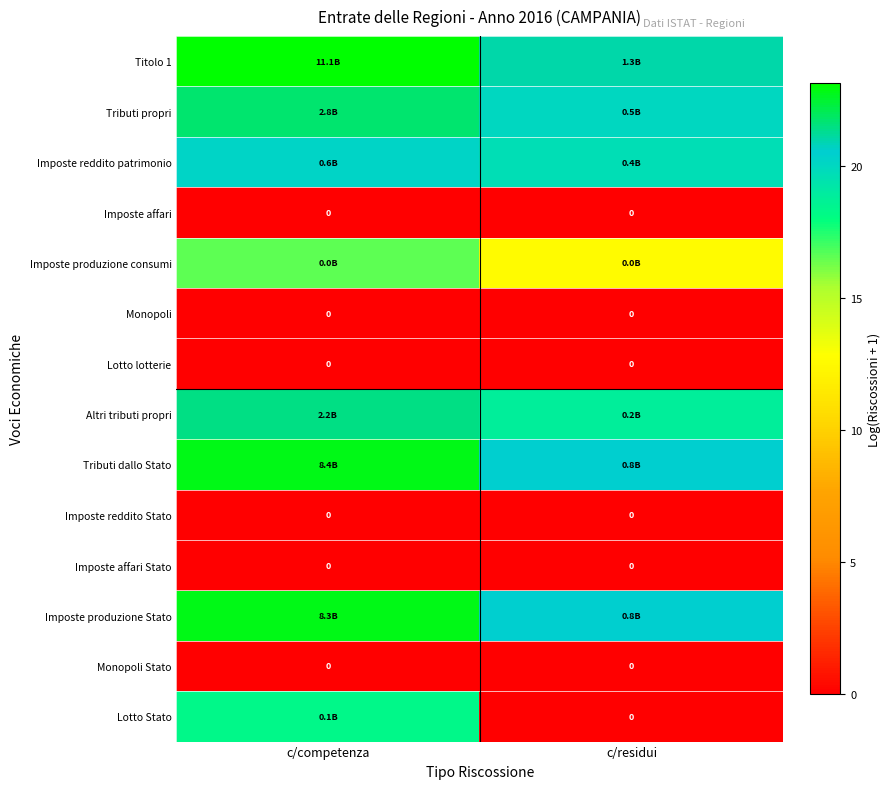

What is the spread (max minus min) of values at c/residui?

21.0